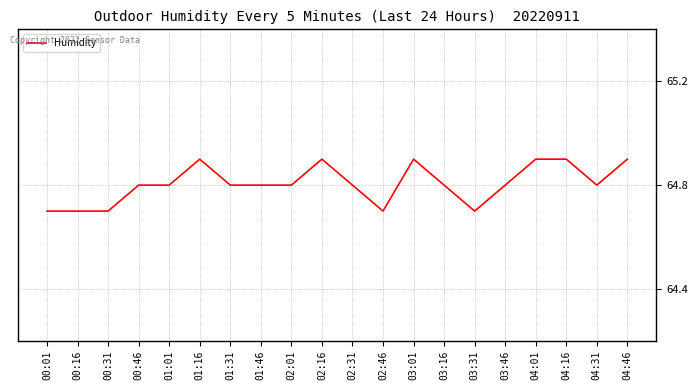

What position from the right is 02:01?

12